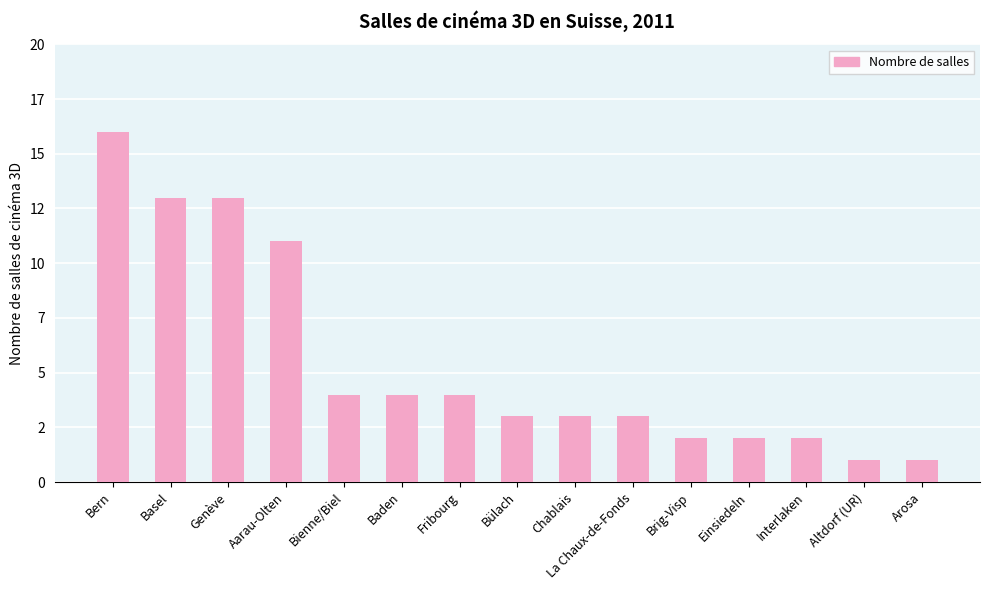

What is the label of the 9th bar from the right?

Fribourg